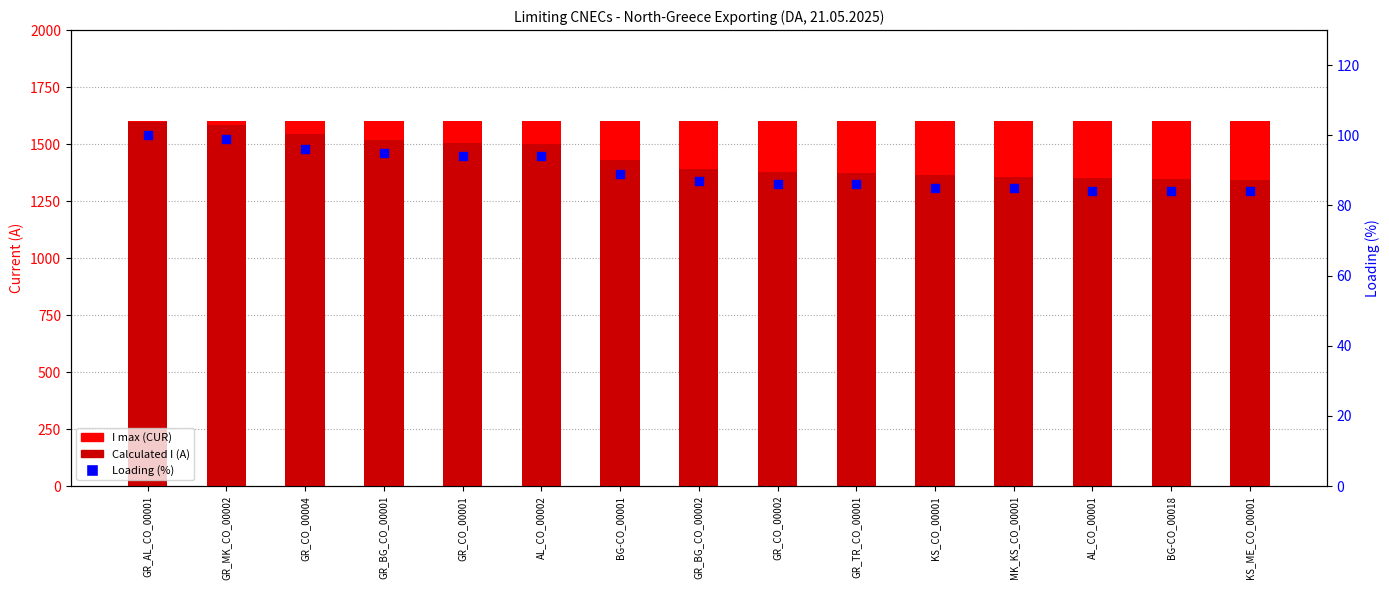

Which series reaches the maximum Y coordinate?

I max (CUR)